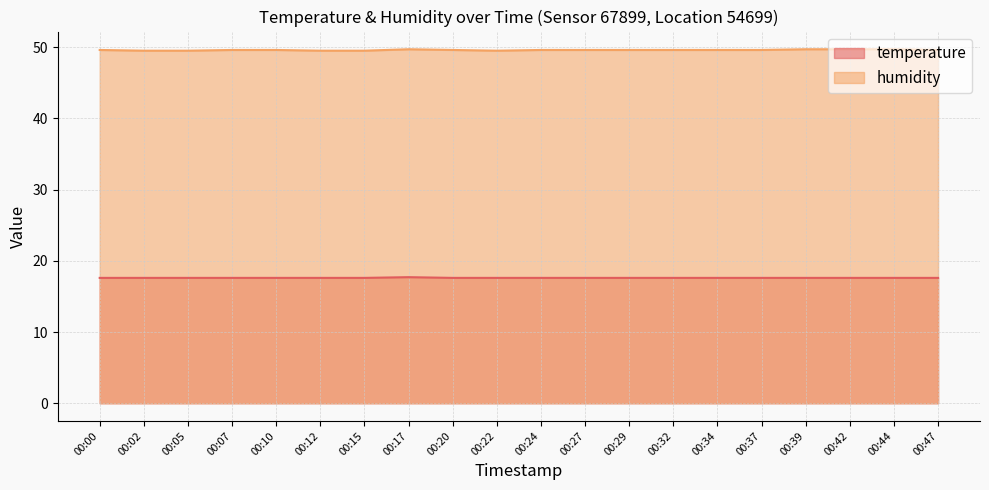

Is the value of humidity at 00:07 greater than the value of temperature at 00:20?

Yes